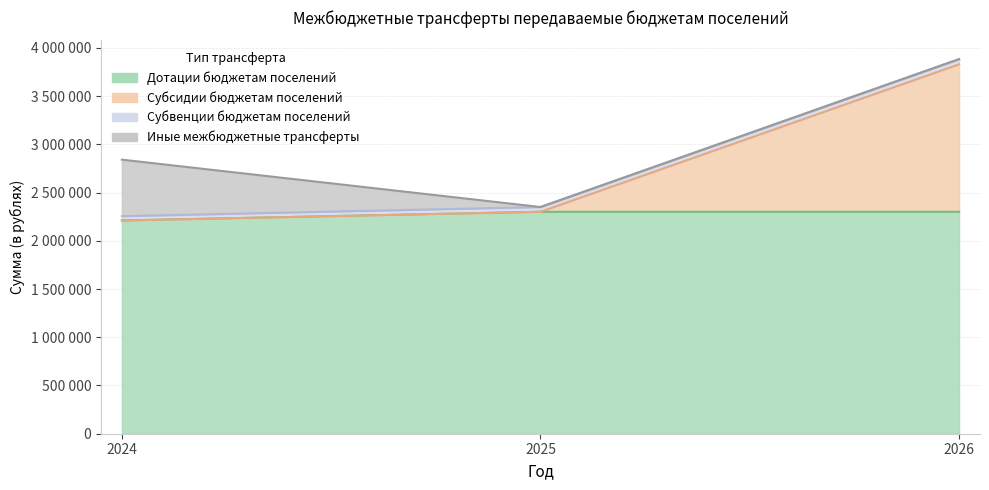

True or false: Субсидии бюджетам поселений has a value of 3863232.4 at 2025.

False